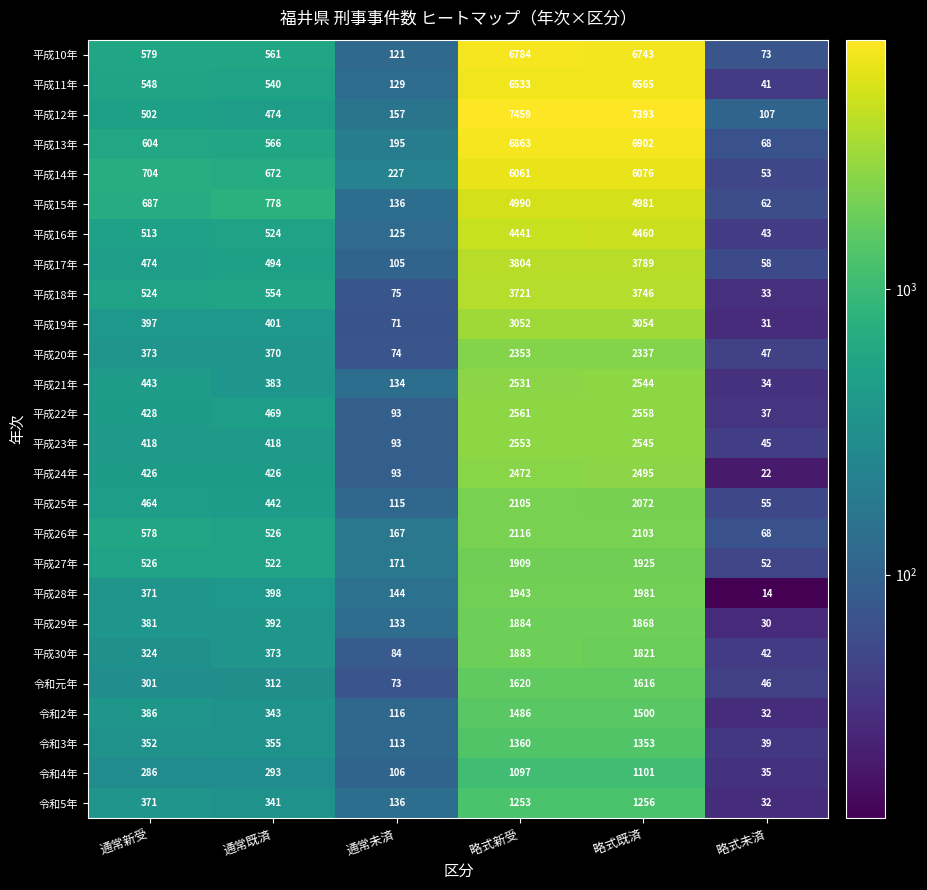

List the labels in order of 平成26年 value, smallest first.

略式未済, 通常未済, 通常既済, 通常新受, 略式既済, 略式新受